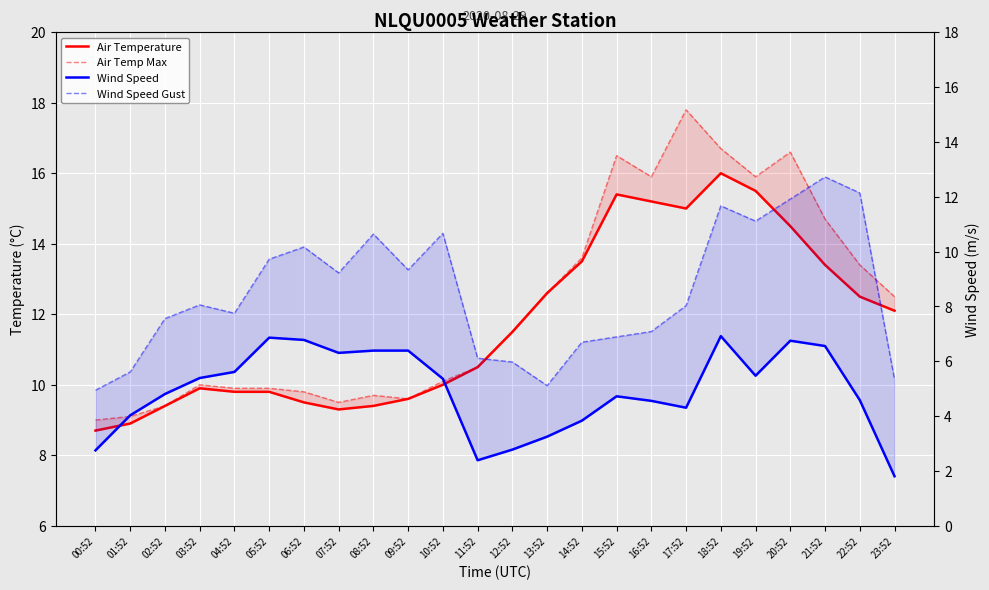

What is the label of the 7th point from the left?

06:52